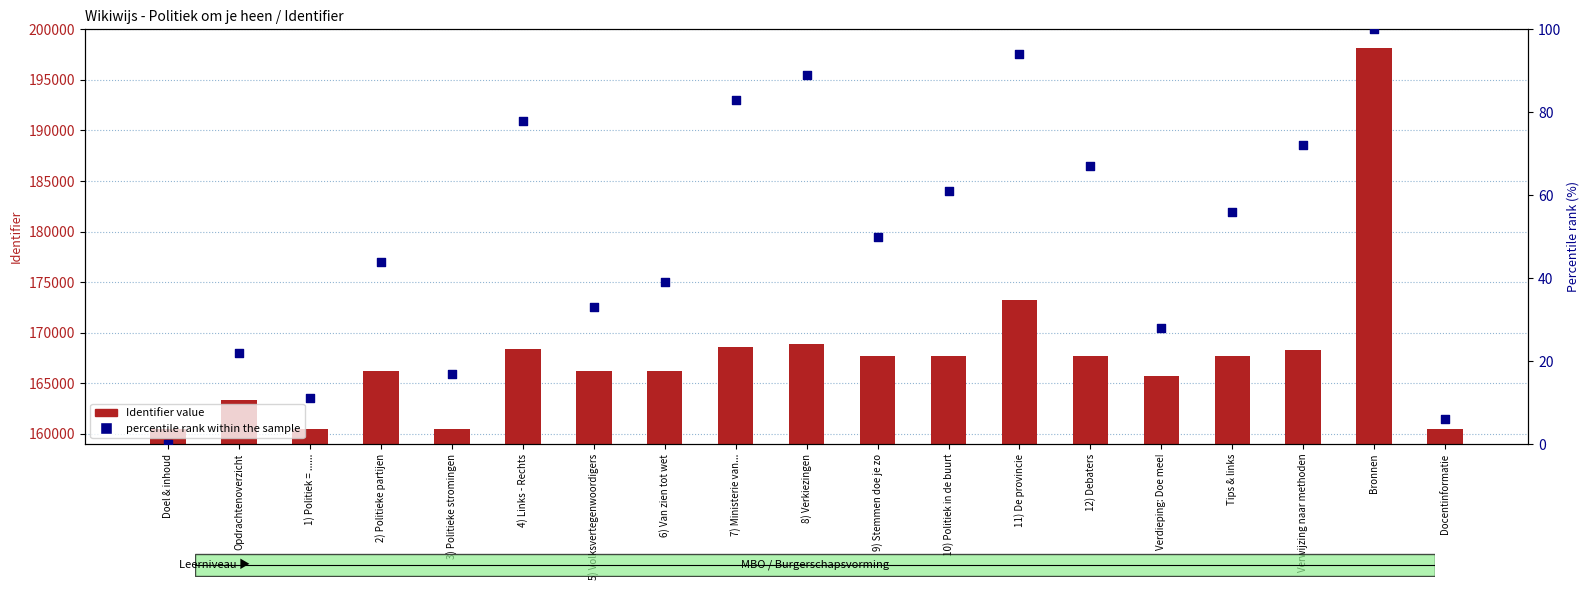

Which series has the largest total across all categories?

Identifier (raw)